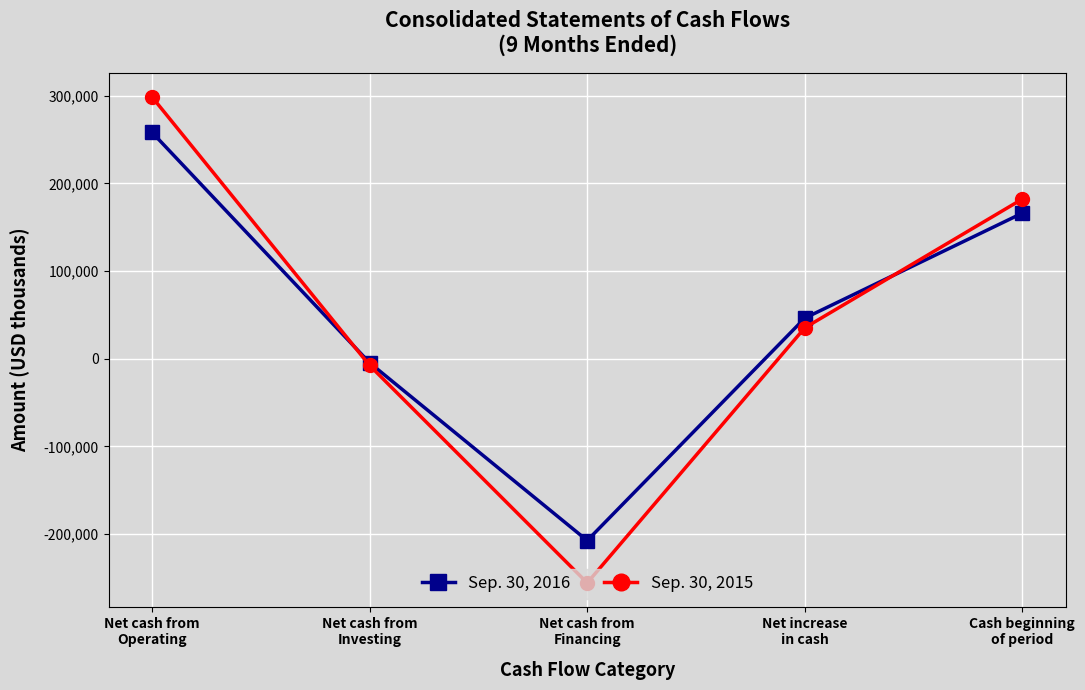

How many series are shown in this chart?

2